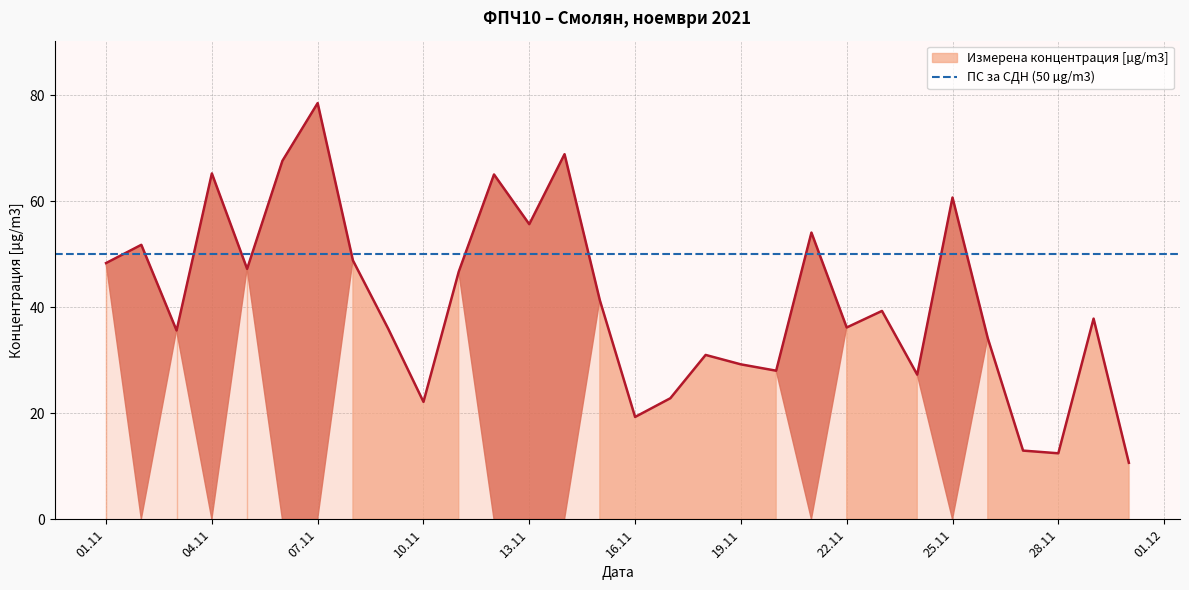

The chart shows a value of 80.1 at 2021-11-02. True or false?

False